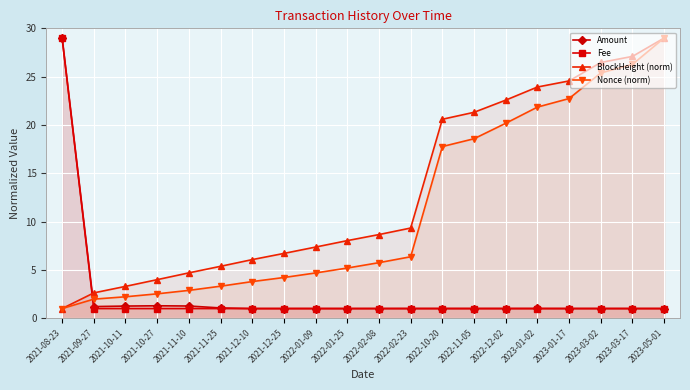

How many lines are shown in the chart?

4